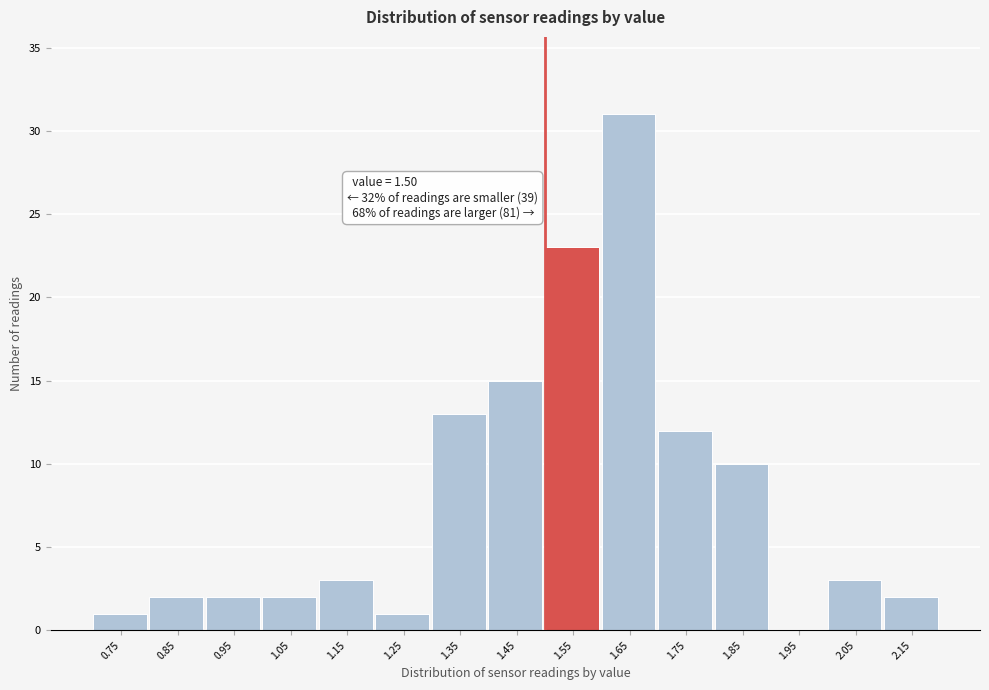

Which range on the x-axis has the tallest bar?

1.6 to 1.7